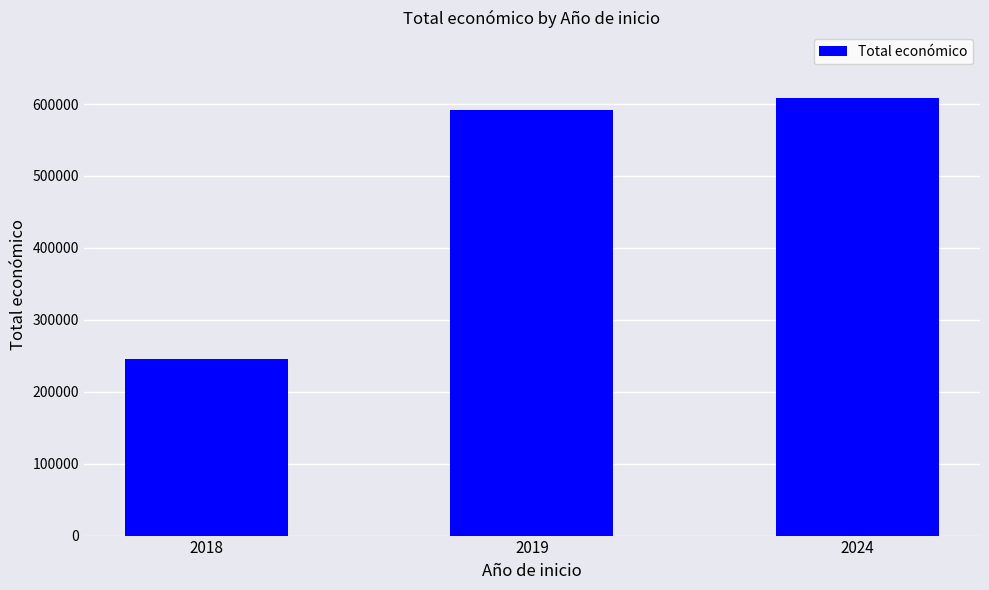

List the labels in order of value, largest first.

2024, 2019, 2018